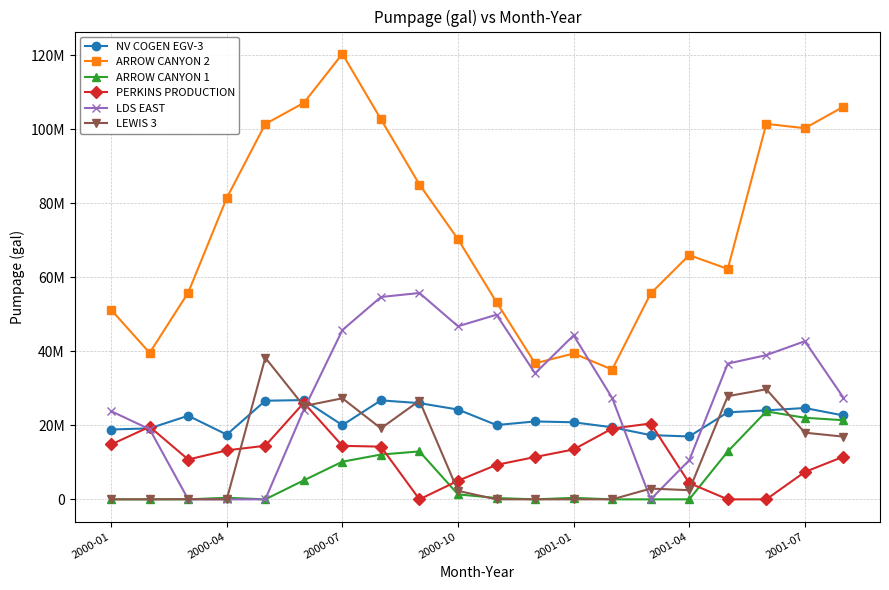

What are all the series names shown in the legend?

NV COGEN EGV-3, ARROW CANYON 2, ARROW CANYON 1, PERKINS PRODUCTION, LDS EAST, LEWIS 3